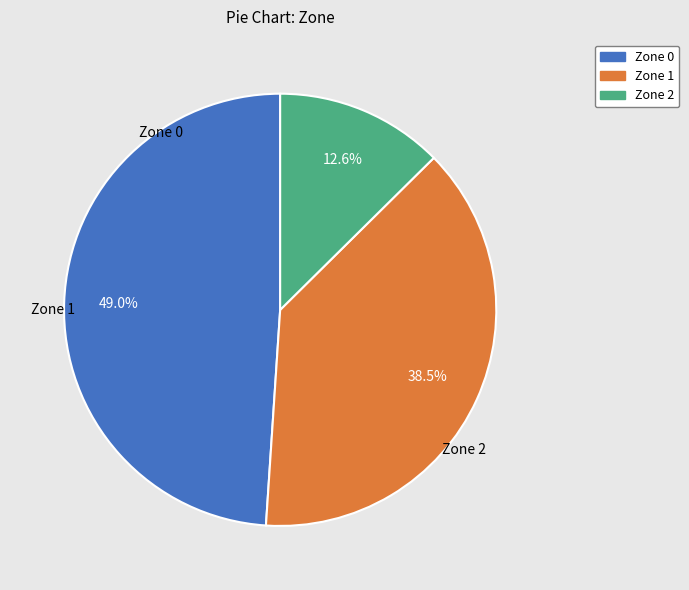

Which has a higher value, Zone 2 or Zone 1?

Zone 1